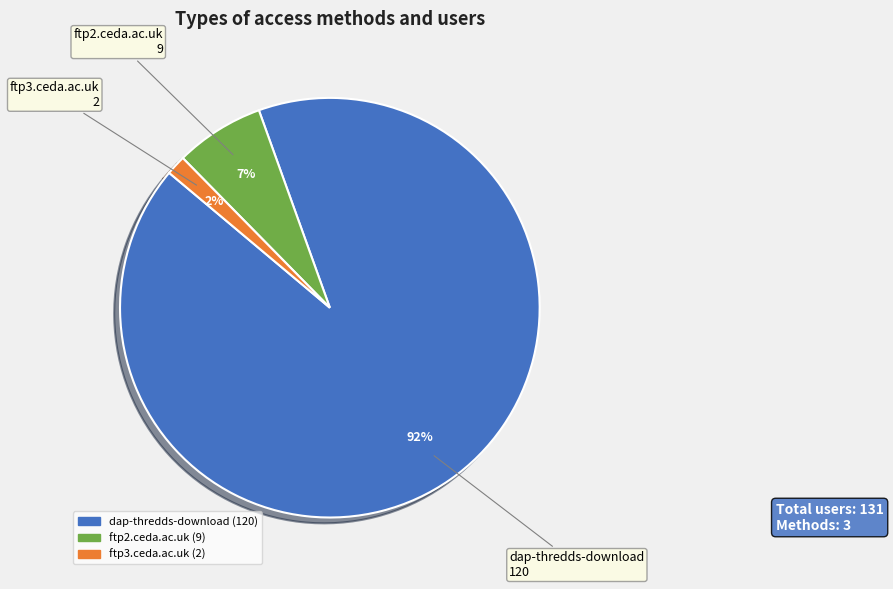

Rank the categories by value from lowest to highest.

ftp3.ceda.ac.uk, ftp2.ceda.ac.uk, dap-thredds-download